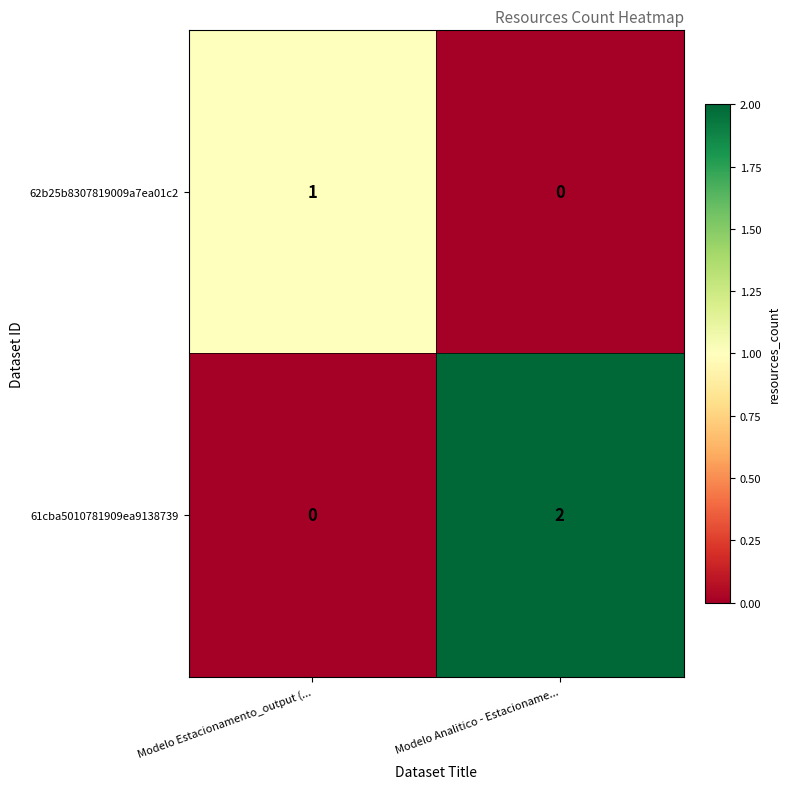

At which category does the chart reach its peak across all series?

Modelo Analitico - Estacioname...